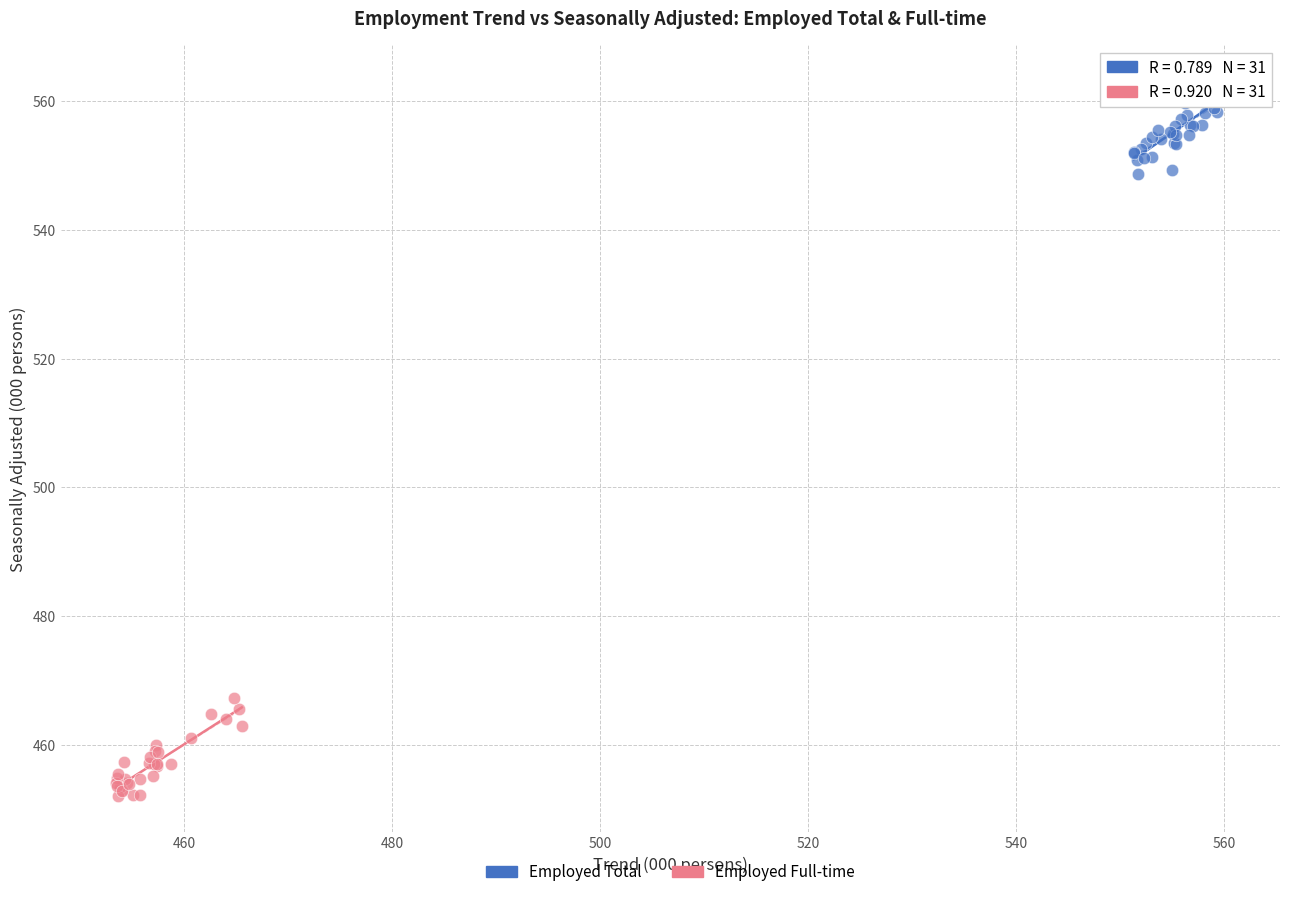

Which series contains the highest Y value?

Employed Total